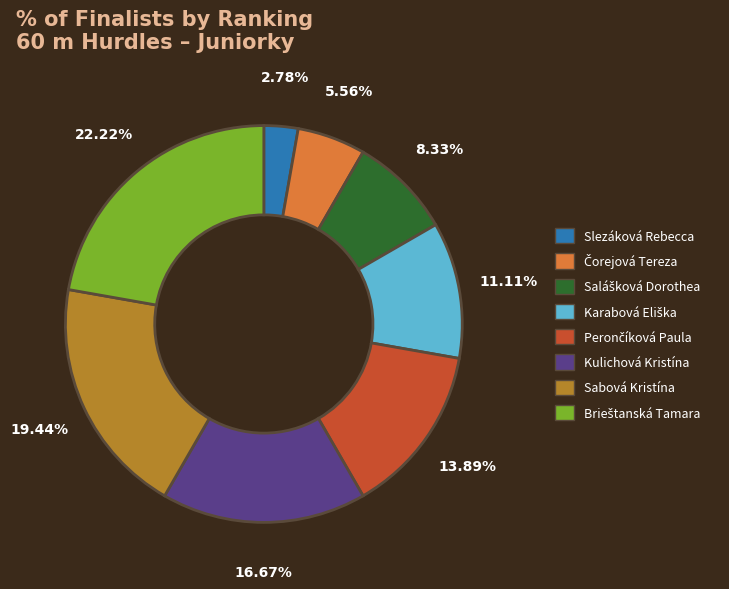

Is there any slice that represents more than half of the pie?

No